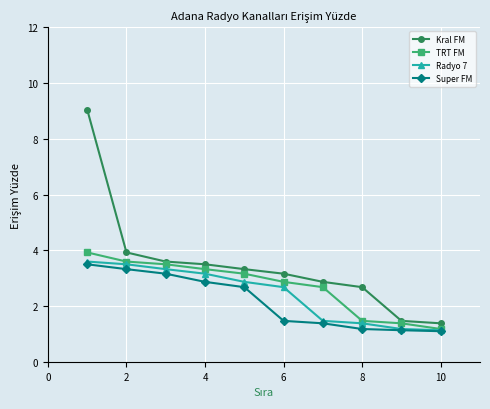

What is the difference between the maximum and minimum values in the TRT FM series?

2.7